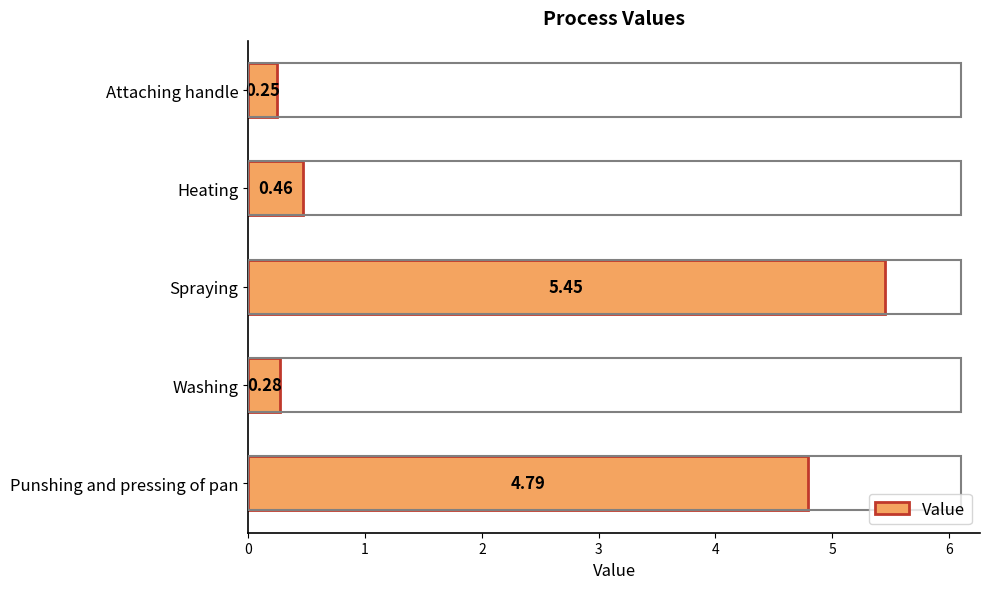

At which category does the chart reach its minimum across all series?

Attaching handle